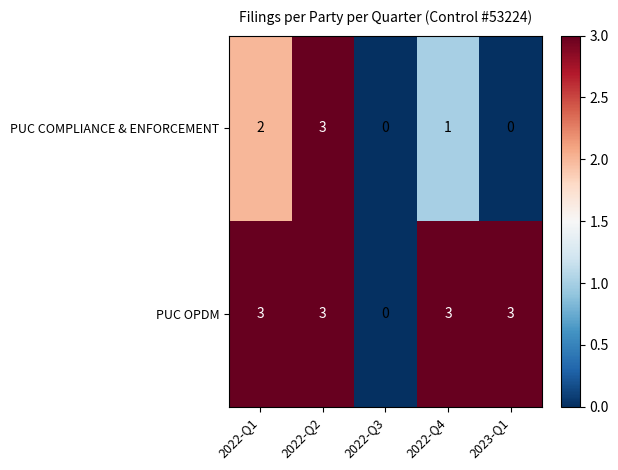

Reading right to left, what are all the values shown in this chart?

PUC COMPLIANCE & ENFORCEMENT: 2023-Q1=0	2022-Q4=1	2022-Q3=0	2022-Q2=3	2022-Q1=2
PUC OPDM: 2023-Q1=3	2022-Q4=3	2022-Q3=0	2022-Q2=3	2022-Q1=3